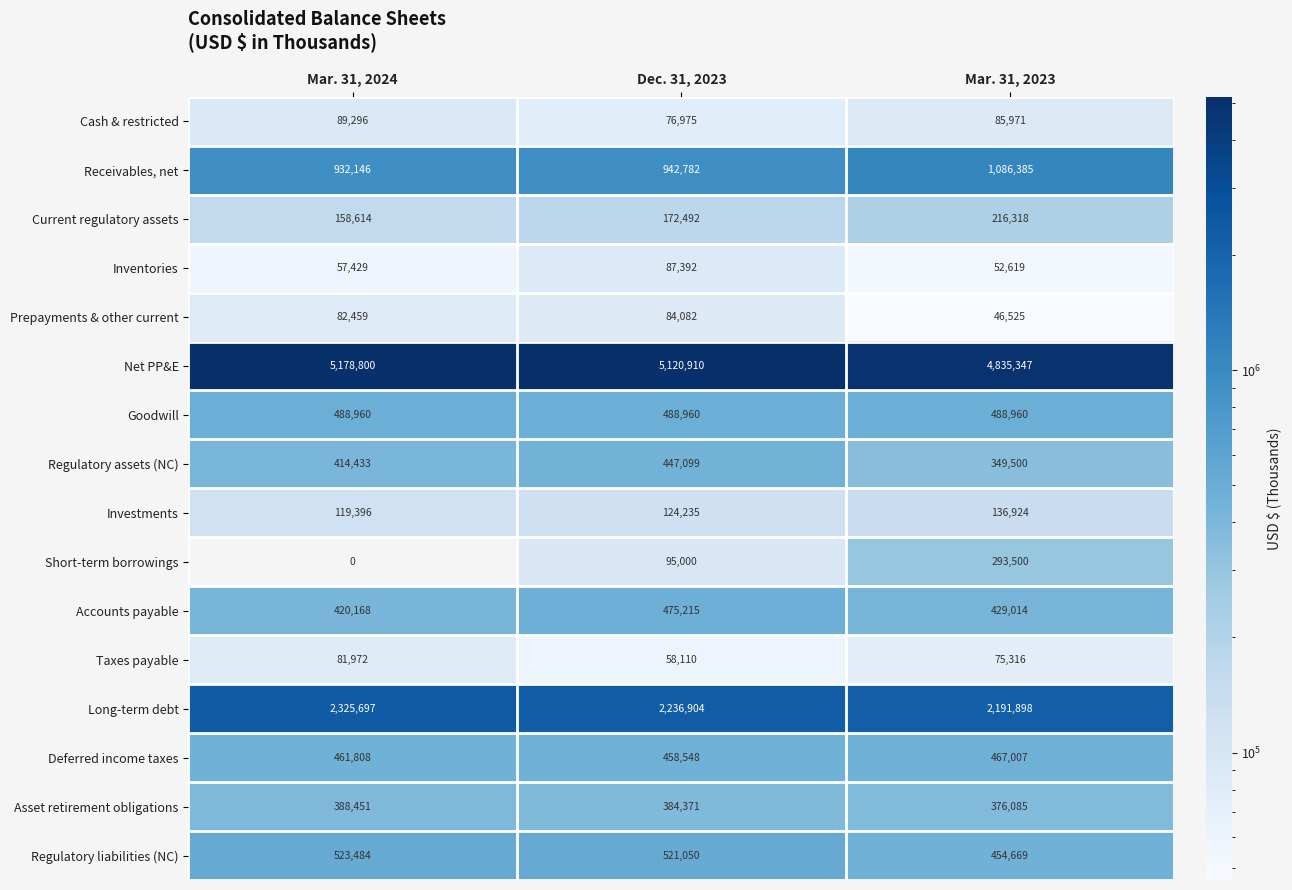

What is the approximate value of Investments at Mar. 31, 2024?

119396